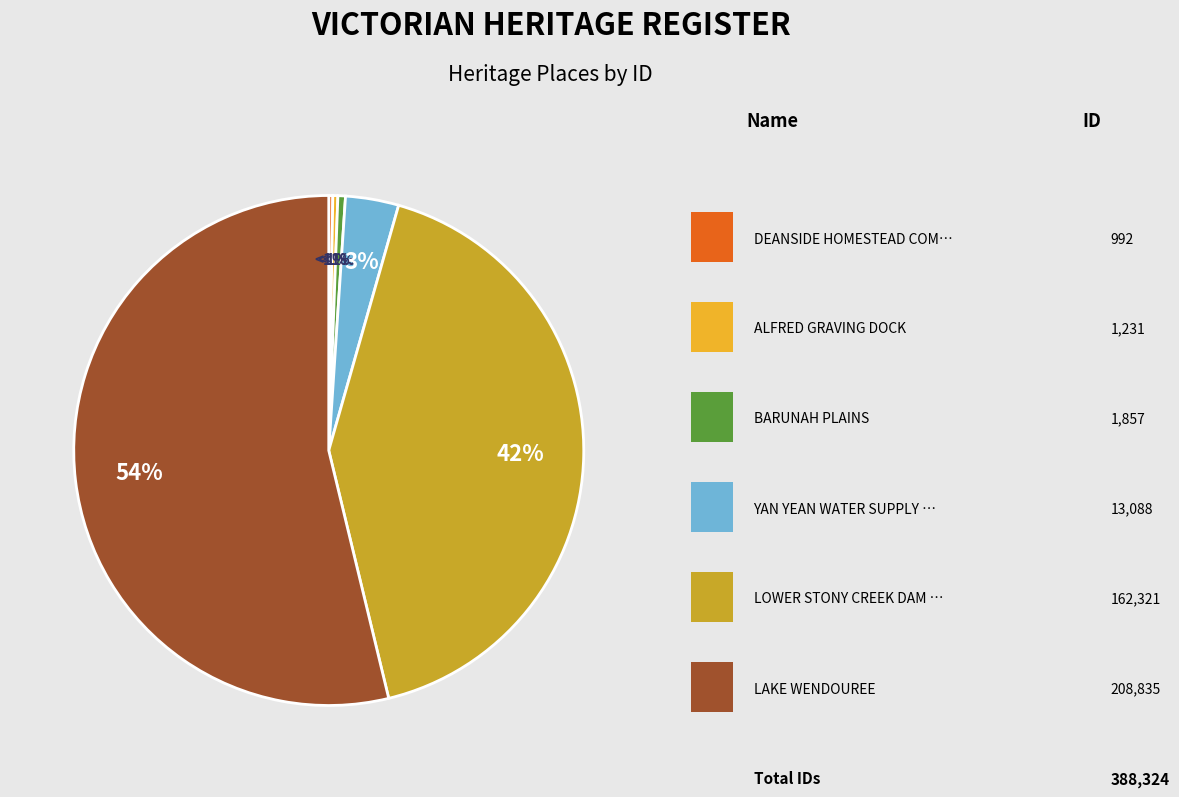

To the nearest percent, what portion does LOWER STONY CREEK DAM WALL represent?

42%